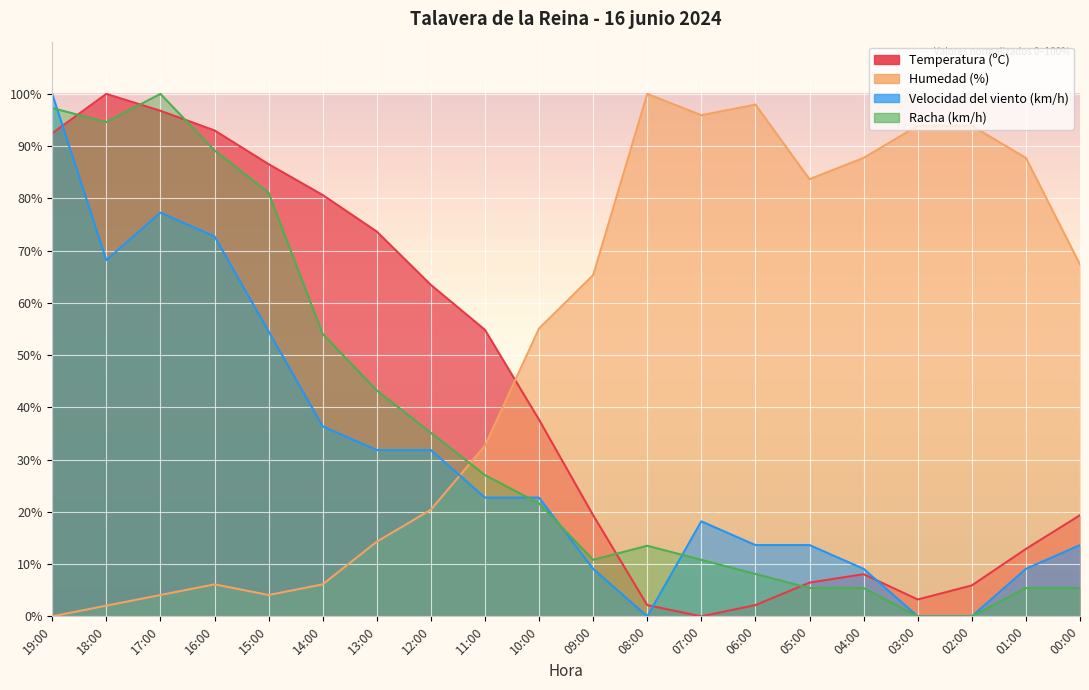

At which category is the sum across all series the highest?

19:00